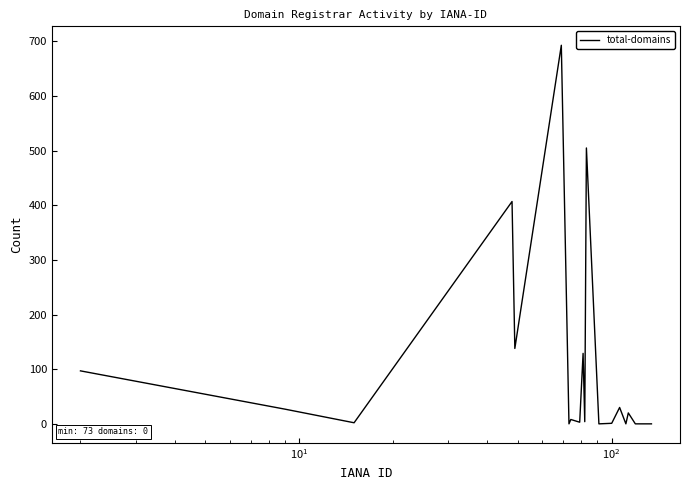

What is the maximum value shown in the chart?

693